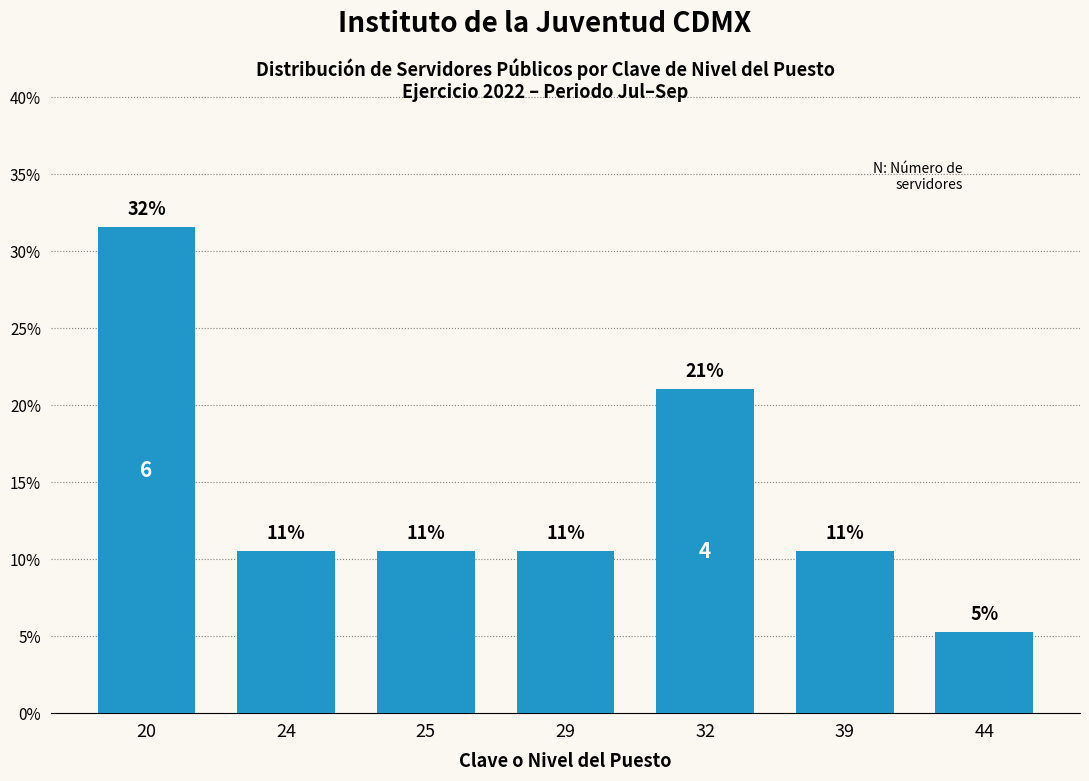

Rank the categories by value from lowest to highest.

44, 24, 25, 29, 39, 32, 20